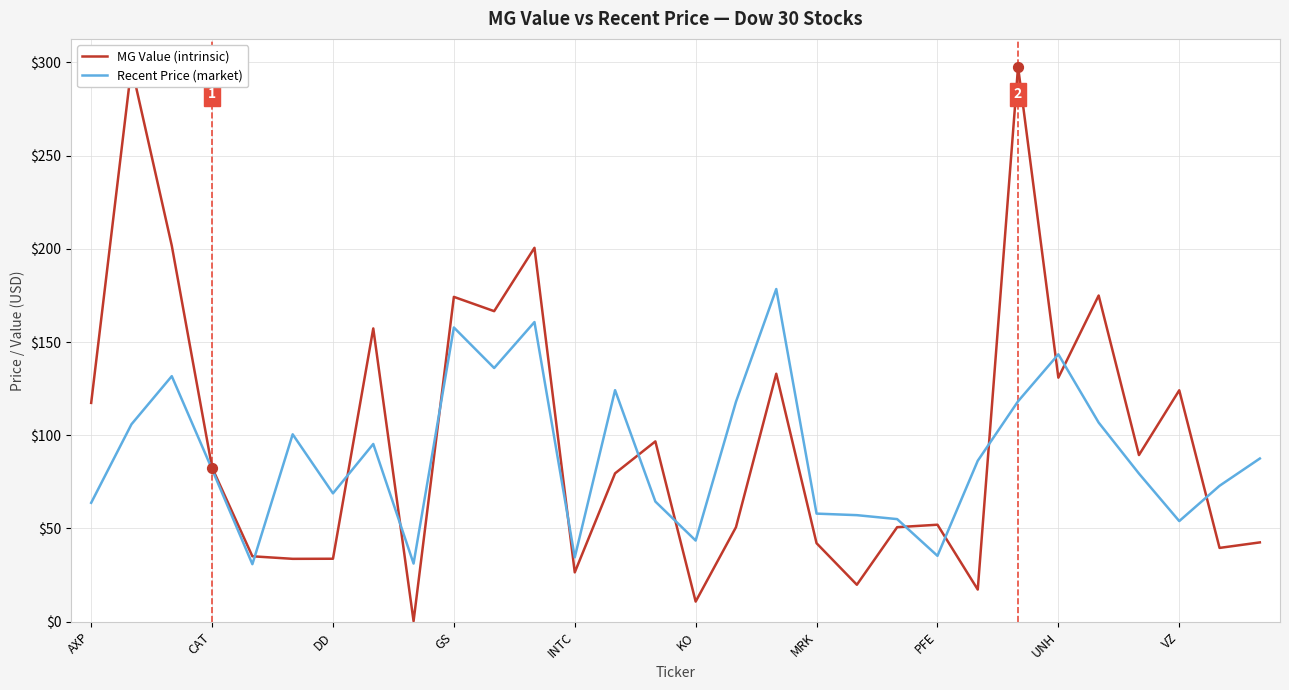

What are all the series names shown in the legend?

MG Value (intrinsic), Recent Price (market)